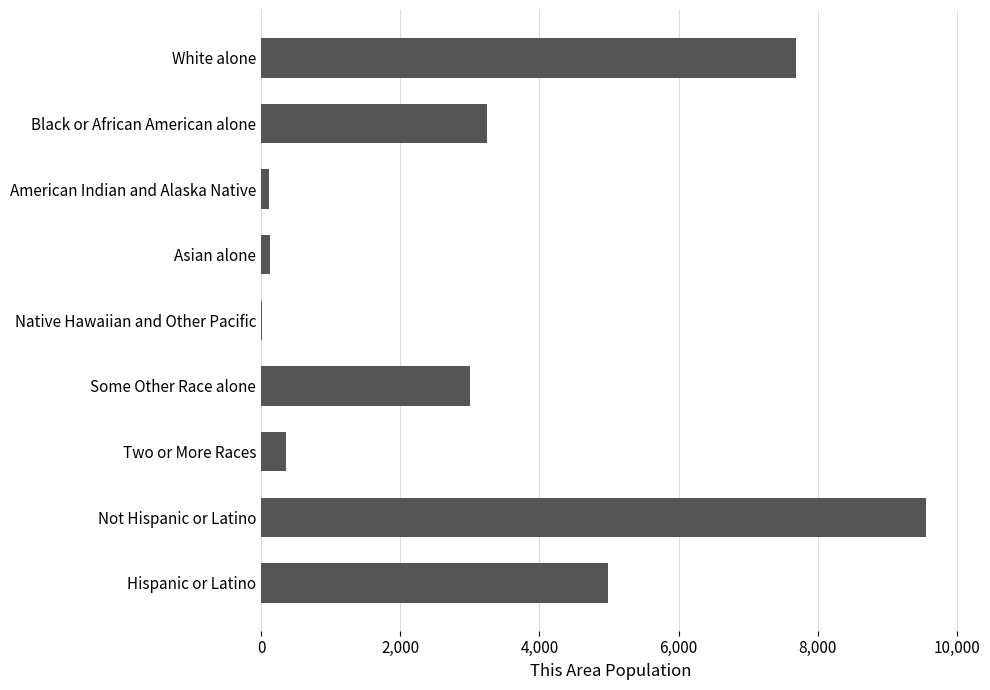

Is it true that the value at Some Other Race alone is 3008?

True